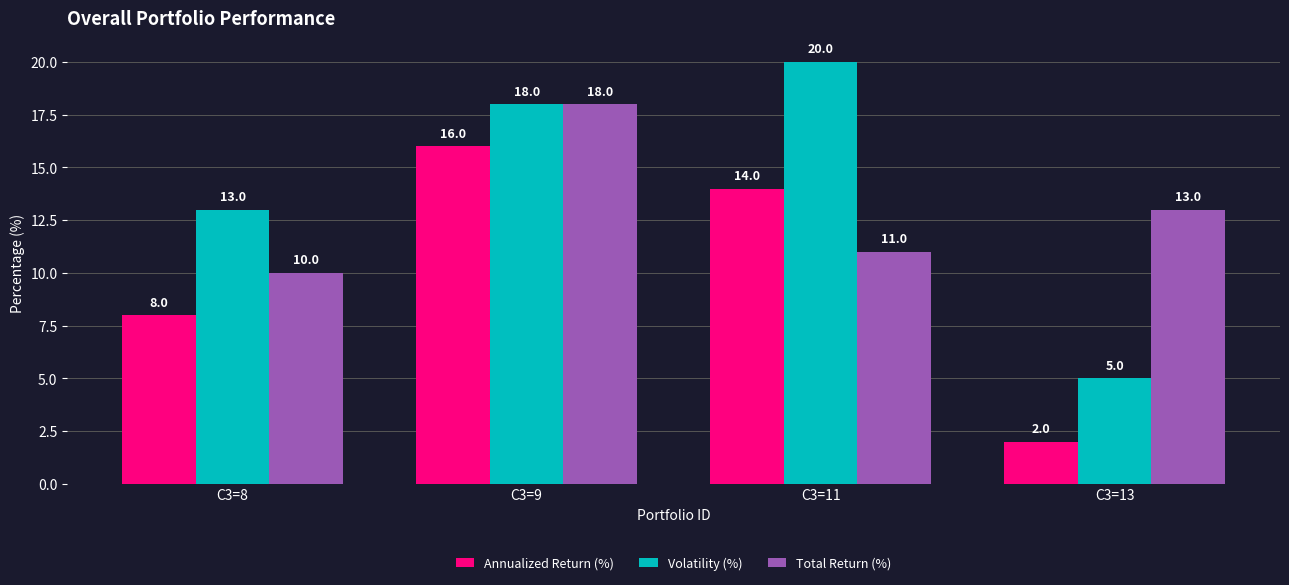

Does the chart contain stacked bars?

No